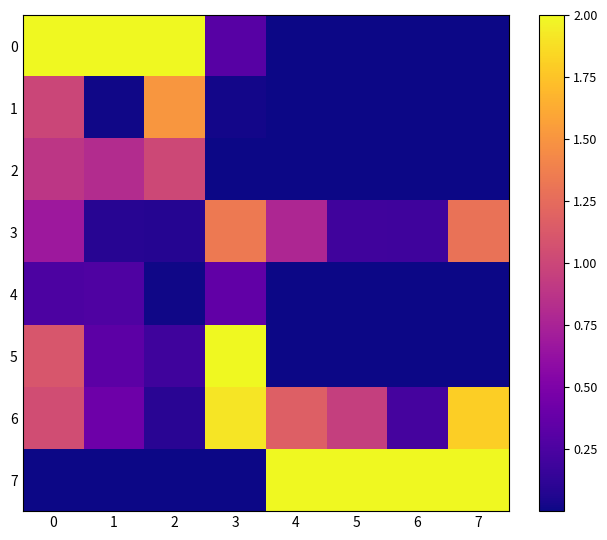

What is the greatest value displayed?

2.0